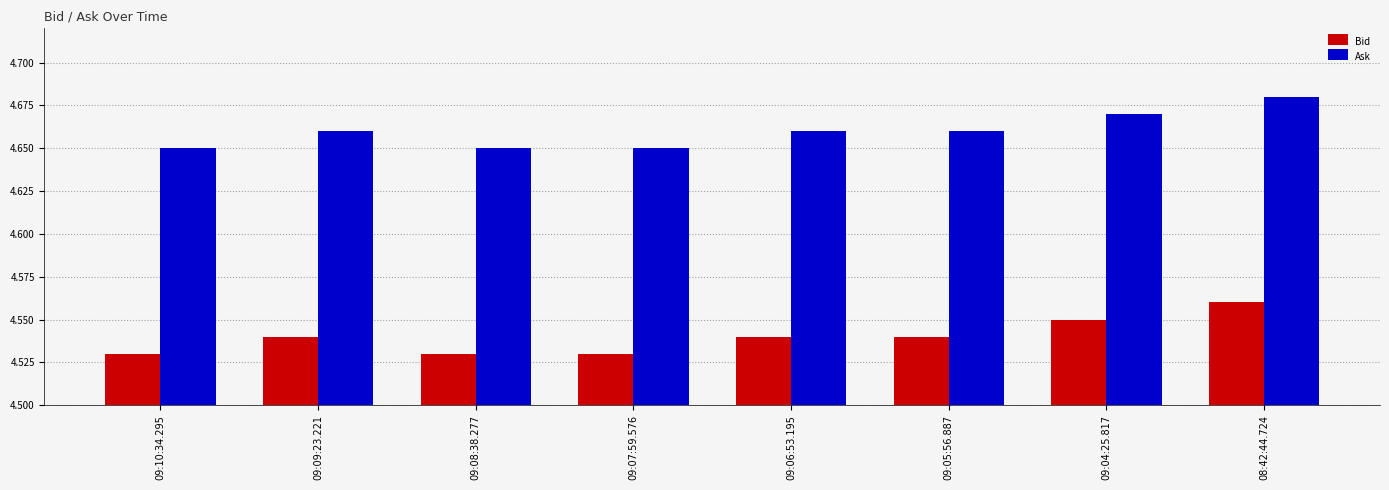

What is the total value across all series at 09:07:59.576?

9.2